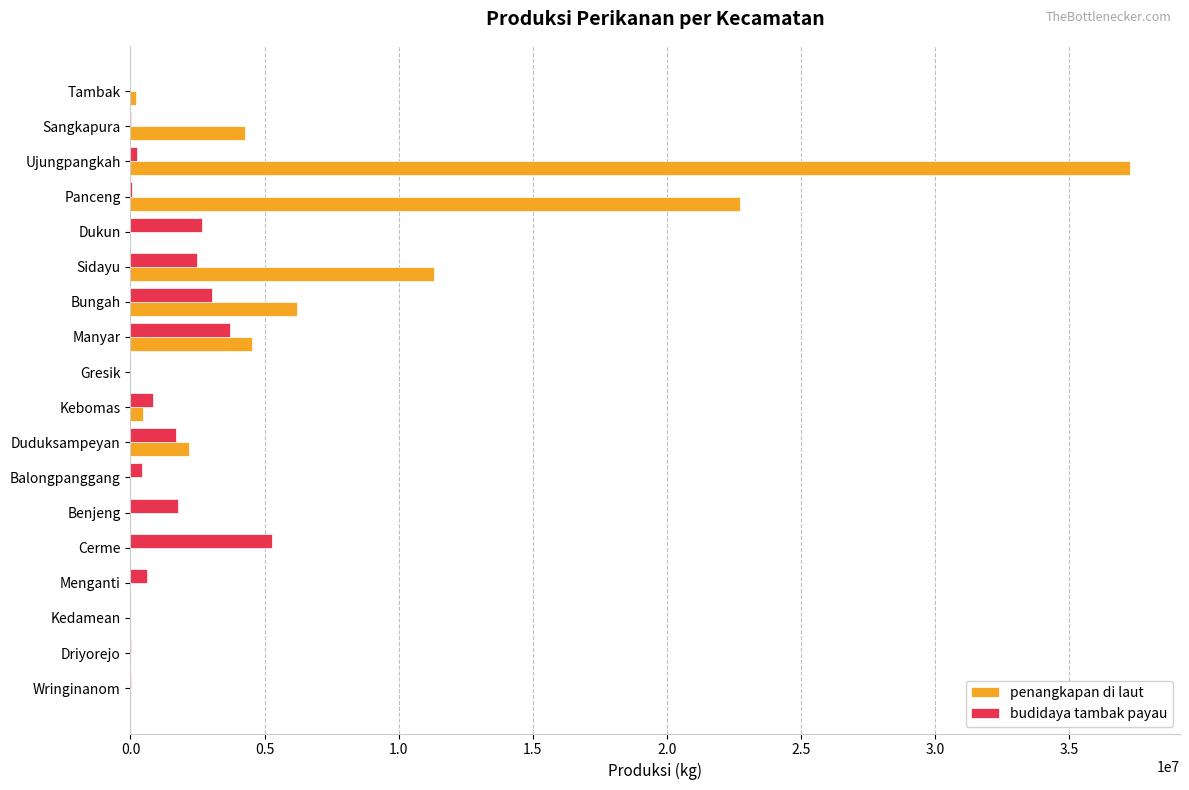

Is the value of penangkapan di laut at Manyar greater than the value of budidaya tambak payau at Duduksampeyan?

Yes